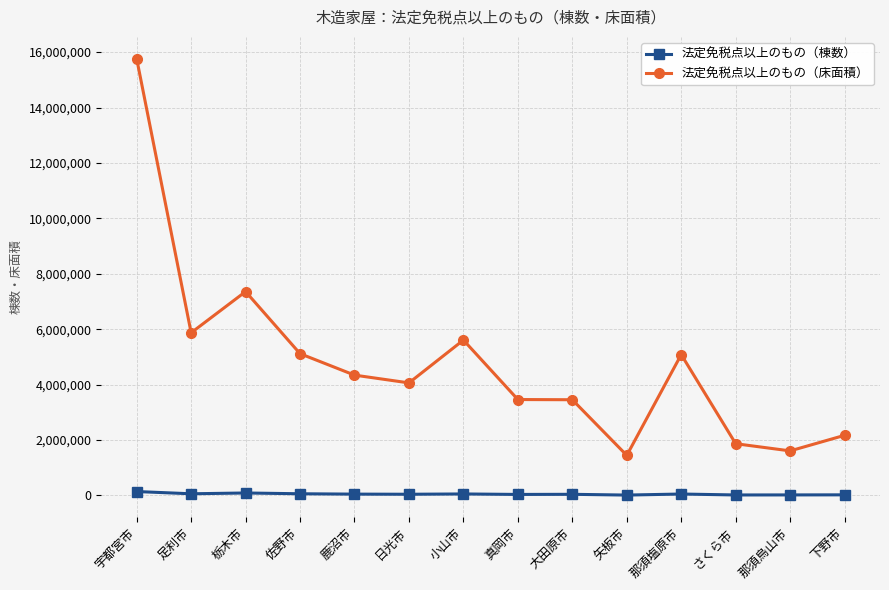

At which label does 法定免税点以上のもの（床面積） reach its peak?

宇都宮市